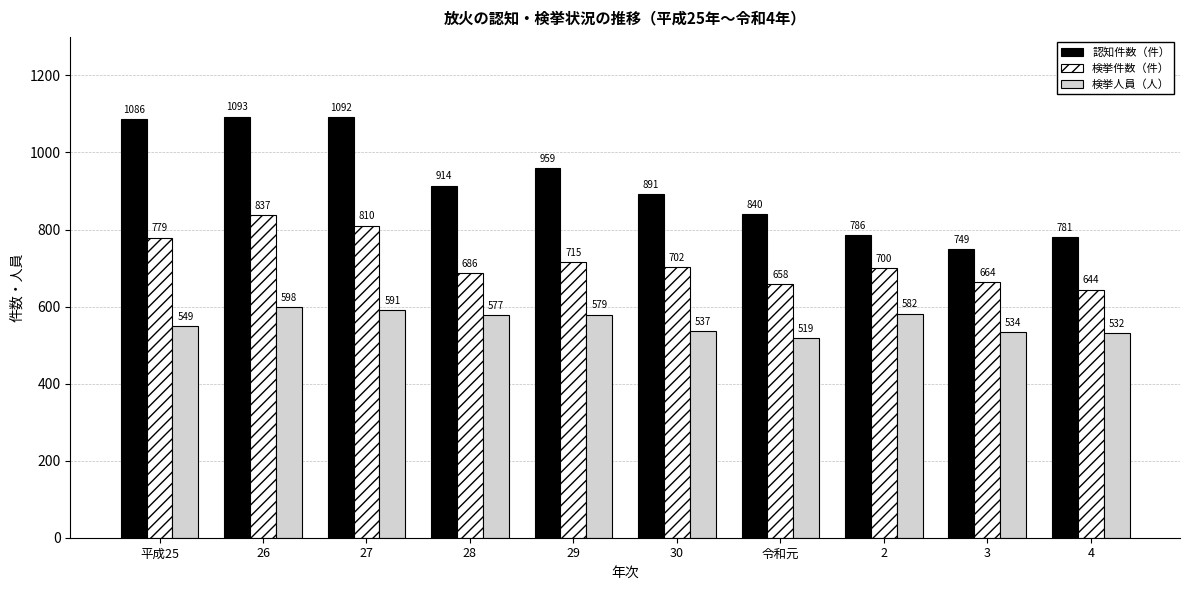

Reading right to left, what are all the values shown in this chart?

認知件数（件）: 4=781	3=749	2=786	令和元=840	30=891	29=959	28=914	27=1092	26=1093	平成25=1086
検挙件数（件）: 4=644	3=664	2=700	令和元=658	30=702	29=715	28=686	27=810	26=837	平成25=779
検挙人員（人）: 4=532	3=534	2=582	令和元=519	30=537	29=579	28=577	27=591	26=598	平成25=549